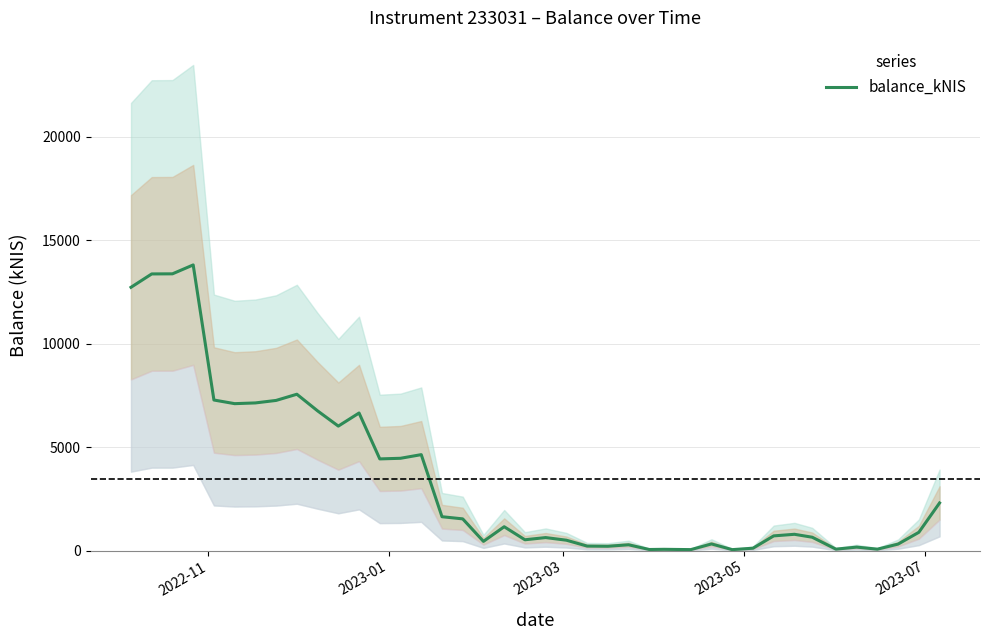

How many values exceed 886?

20